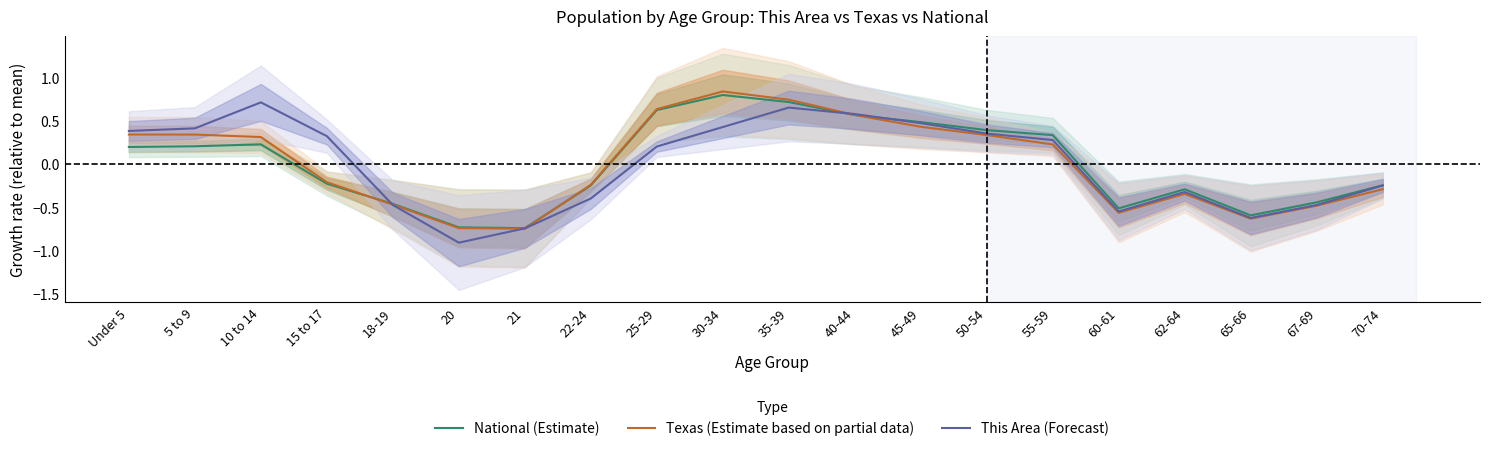

Which series ends up on top after the final intersection of National (Estimate) and Texas (Estimate based on partial data)?

National (Estimate)